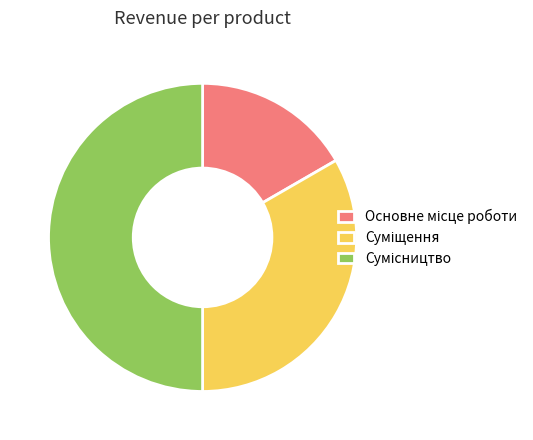

Does Основне місце роботи represent more than half of the total?

No